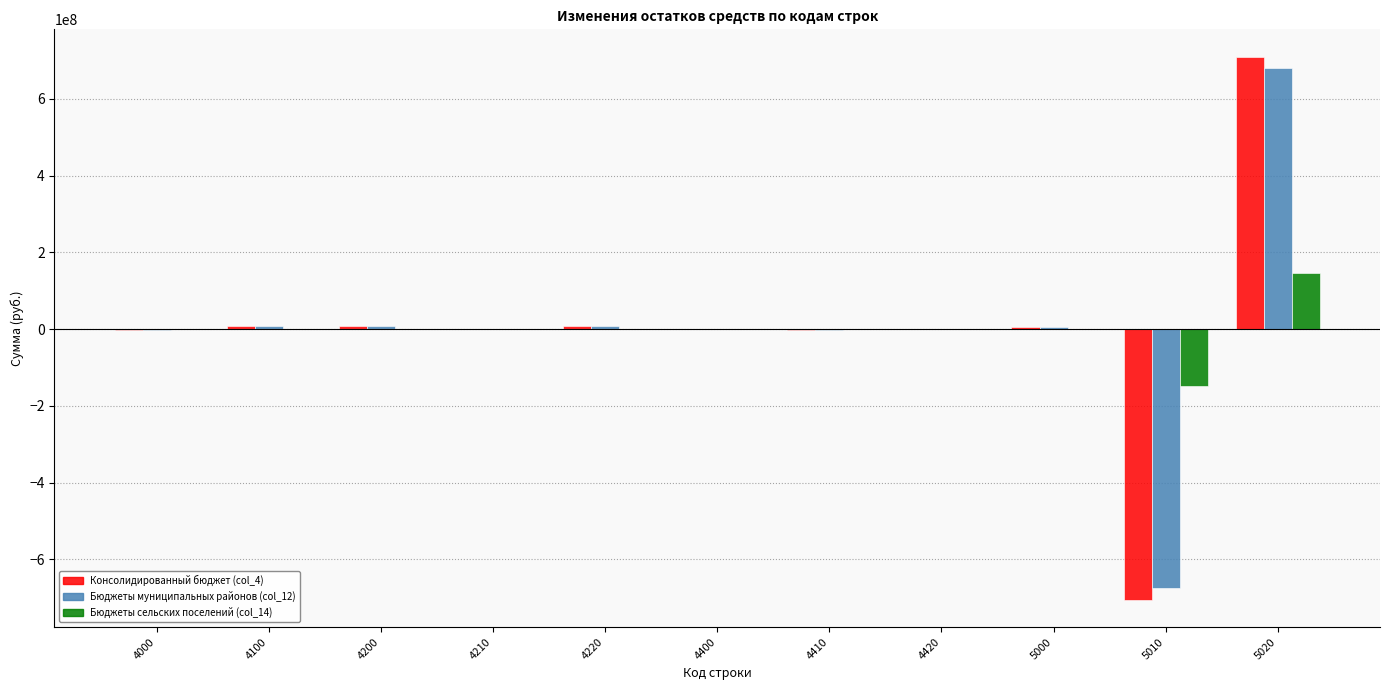

What is the highest value of the Бюджеты муниципальных районов (col_12) series?

679338961.7